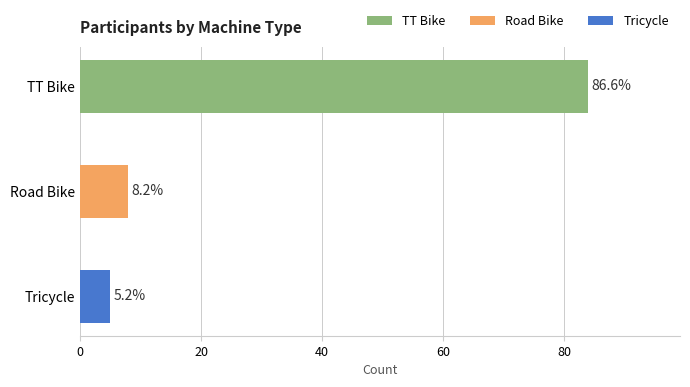

Does the chart contain any negative values?

No